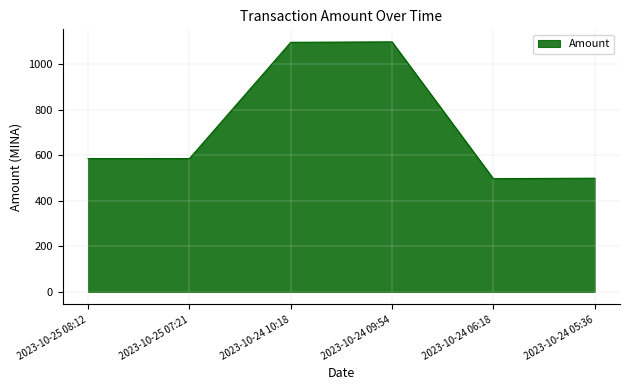

What is the average value?

727.9